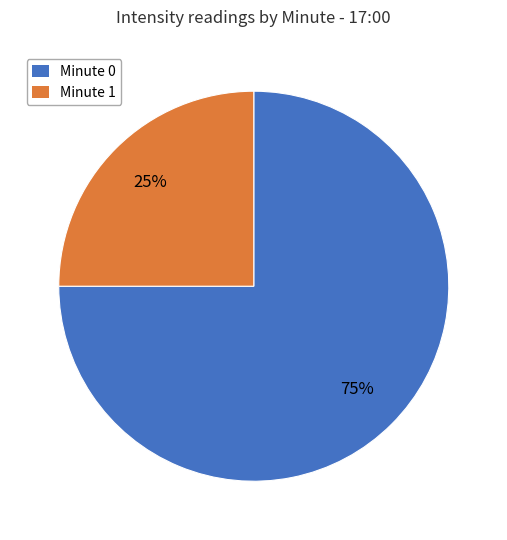

To the nearest percent, what is the combined percentage of Minute 1 and Minute 0?

100%